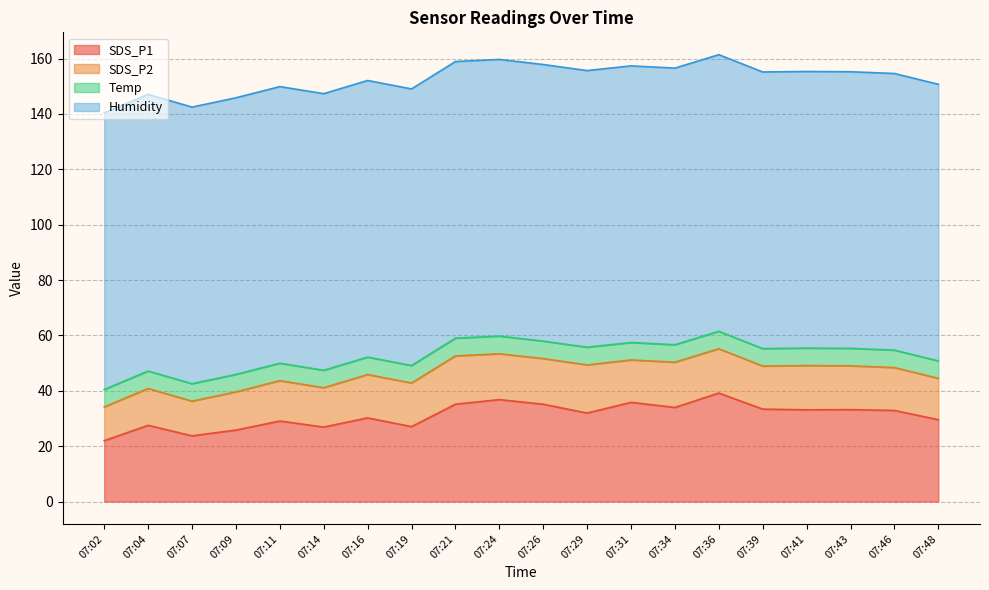

Reading left to right, transcribe all the data shown in this chart.

SDS_P1: 07:02=22.0	07:04=27.6	07:07=23.8	07:09=25.8	07:11=29.1	07:14=26.9	07:16=30.2	07:19=27.1	07:21=35.2	07:24=36.8	07:26=35.2	07:29=32.0	07:31=35.9	07:34=34.0	07:36=39.2	07:39=33.4	07:41=33.1	07:43=33.2	07:46=32.9	07:48=29.6
SDS_P2: 07:02=12.2	07:04=13.3	07:07=12.5	07:09=13.8	07:11=14.6	07:14=14.2	07:16=15.7	07:19=15.8	07:21=17.4	07:24=16.6	07:26=16.5	07:29=17.4	07:31=15.3	07:34=16.4	07:36=16.0	07:39=15.6	07:41=16.0	07:43=15.8	07:46=15.5	07:48=14.9
Temp: 07:02=6.3	07:04=6.3	07:07=6.3	07:09=6.3	07:11=6.3	07:14=6.3	07:16=6.3	07:19=6.3	07:21=6.4	07:24=6.4	07:26=6.3	07:29=6.4	07:31=6.3	07:34=6.3	07:36=6.3	07:39=6.3	07:41=6.3	07:43=6.3	07:46=6.3	07:48=6.3
Humidity: 07:02=99.9	07:04=99.9	07:07=99.9	07:09=99.9	07:11=99.9	07:14=99.9	07:16=99.9	07:19=99.9	07:21=99.9	07:24=99.9	07:26=99.9	07:29=99.9	07:31=99.9	07:34=99.9	07:36=99.9	07:39=99.9	07:41=99.9	07:43=99.9	07:46=99.9	07:48=99.9